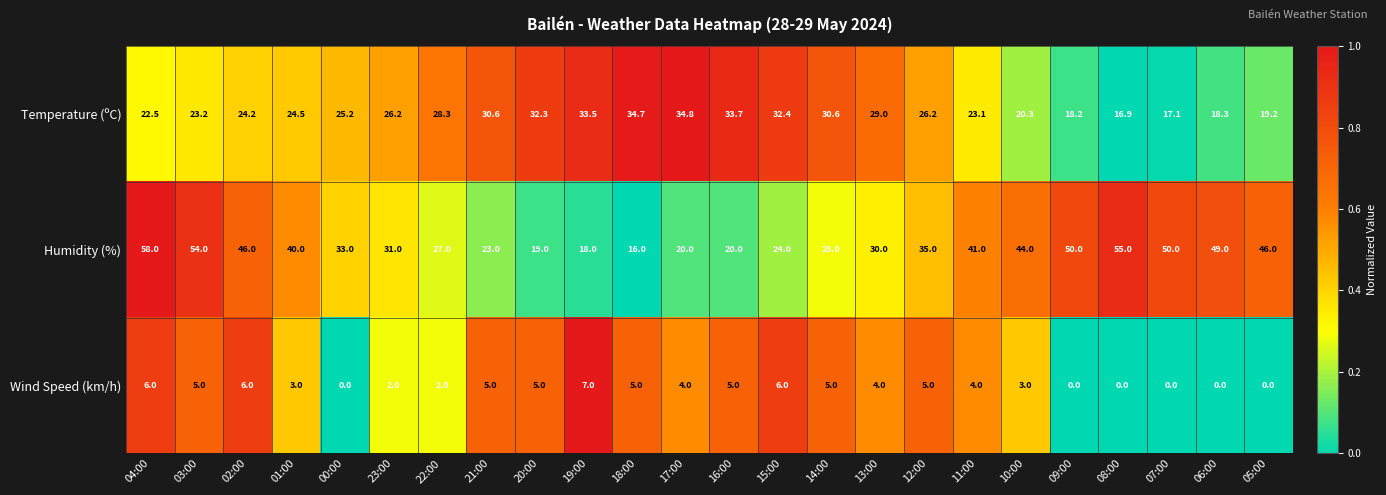

At which label does Temperature (ºC) reach its minimum?

08:00